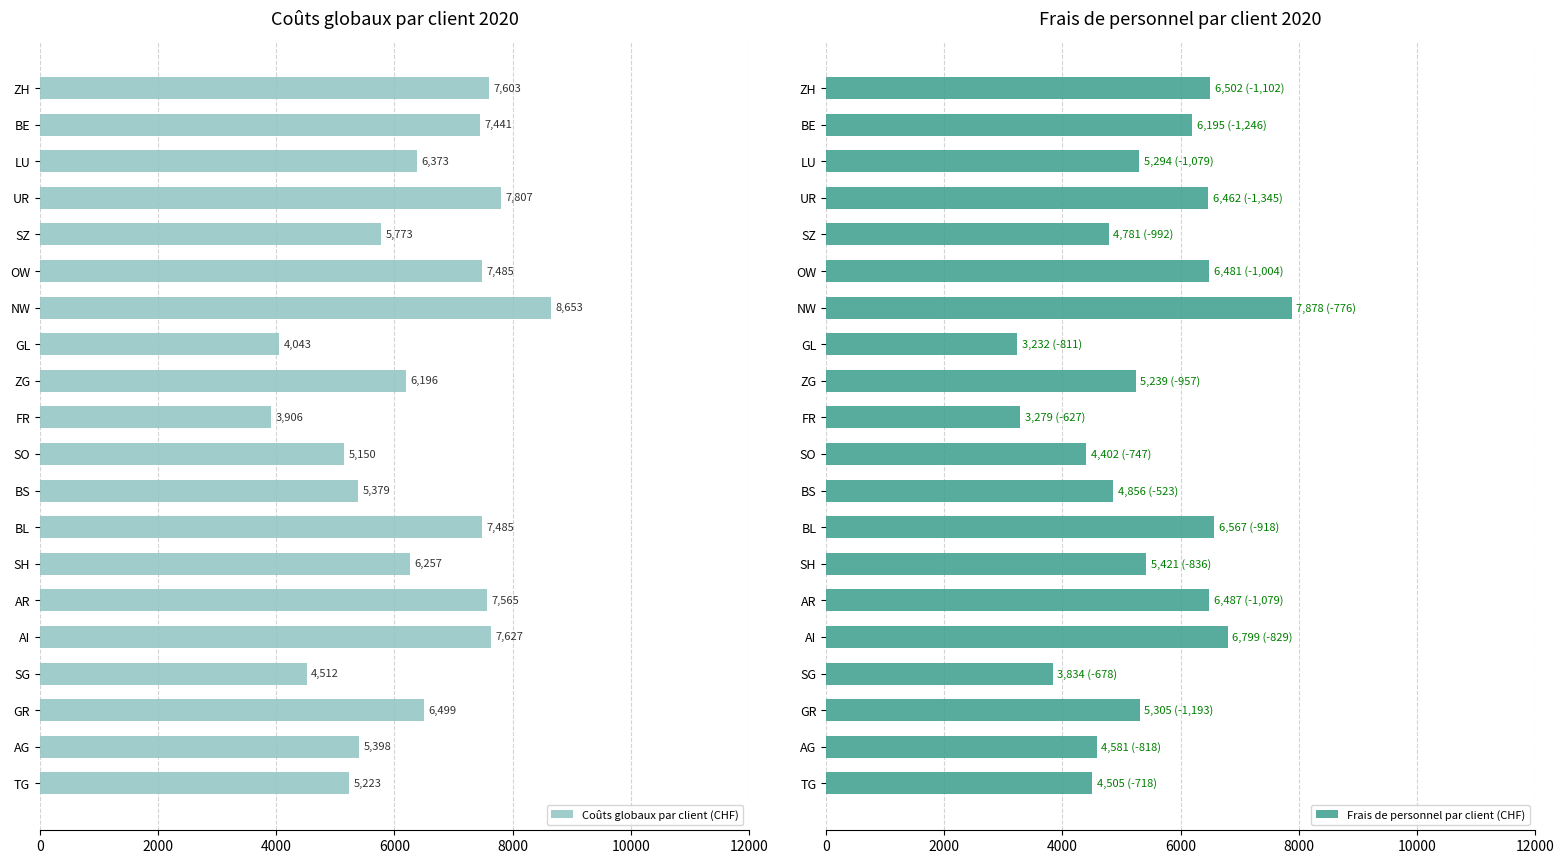

True or false: Coûts globaux par client (CHF) has a value of 3755.2 at SZ.

False